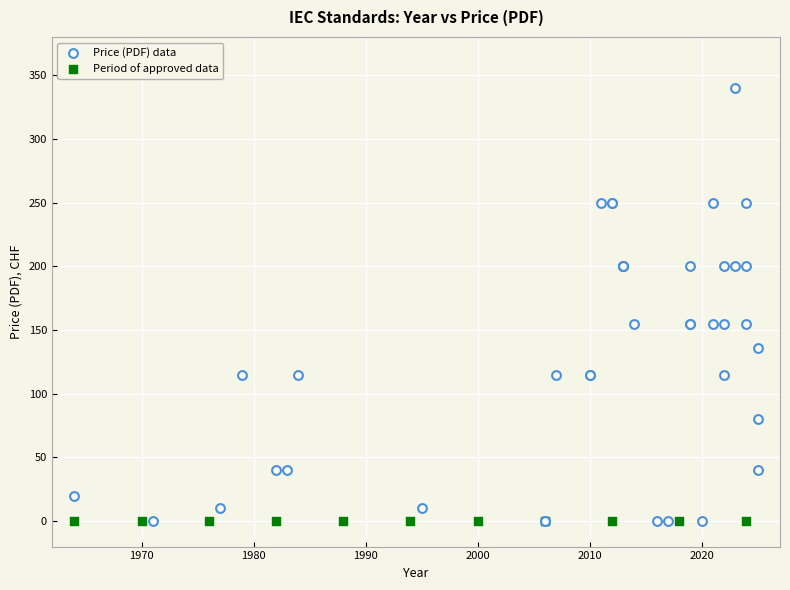

Which series contains the highest Y value?

Price (PDF) data